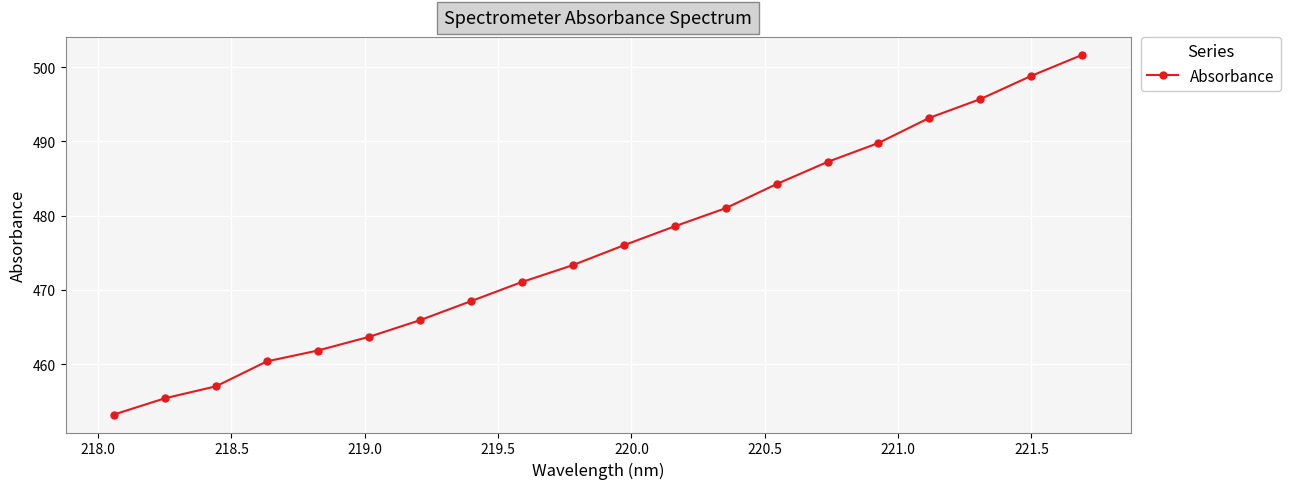

True or false: there are more than 1 points higher than both neighbors.

False